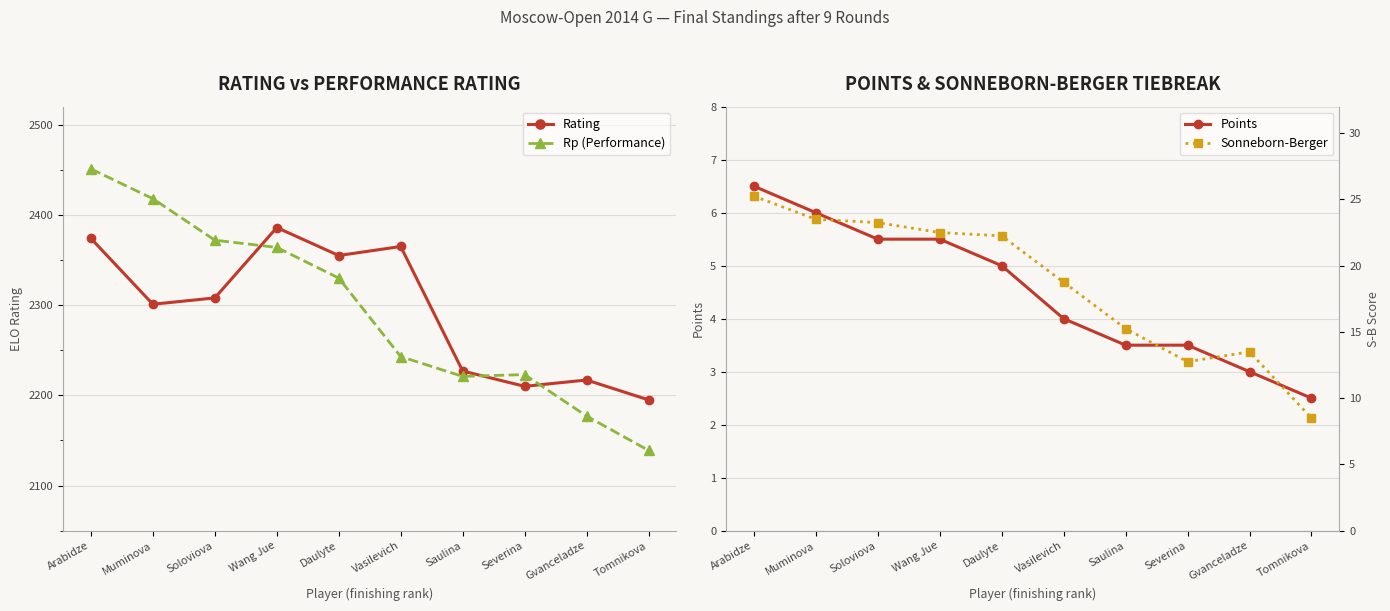

What is the sum of the Rp (Performance) values at Wang Jue and Daulyte?

4694